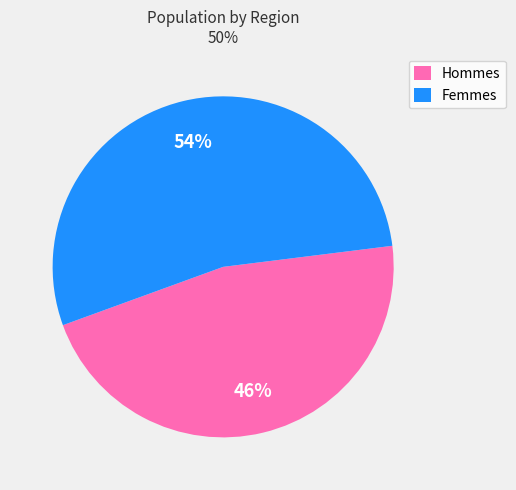

Does any single category account for the majority?

Yes